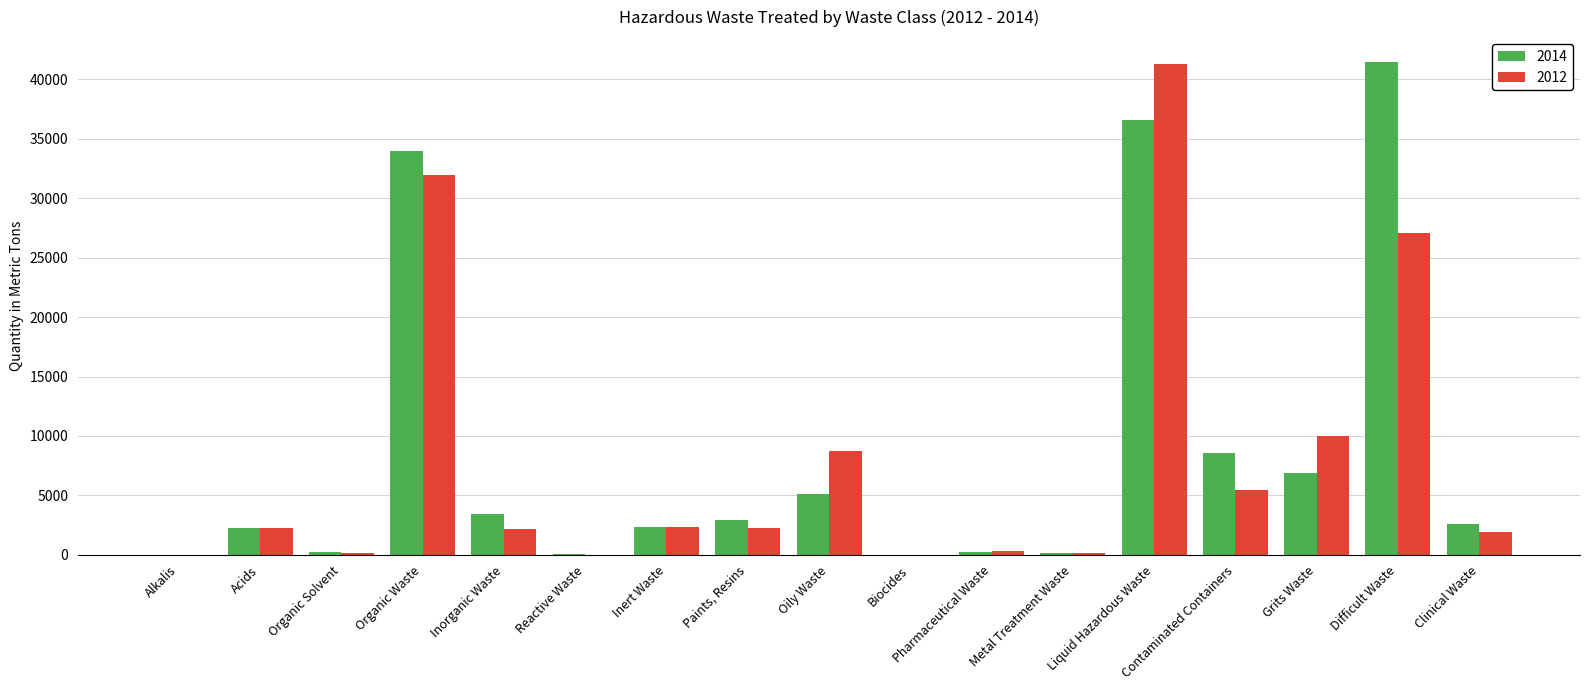

Between Contaminated Containers and Clinical Waste, which series saw the biggest shift?

2014